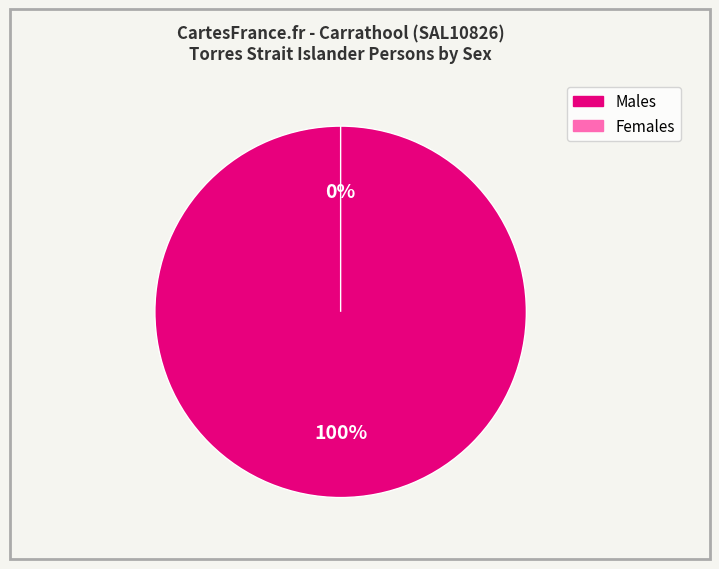

Is there any slice that represents more than half of the pie?

Yes